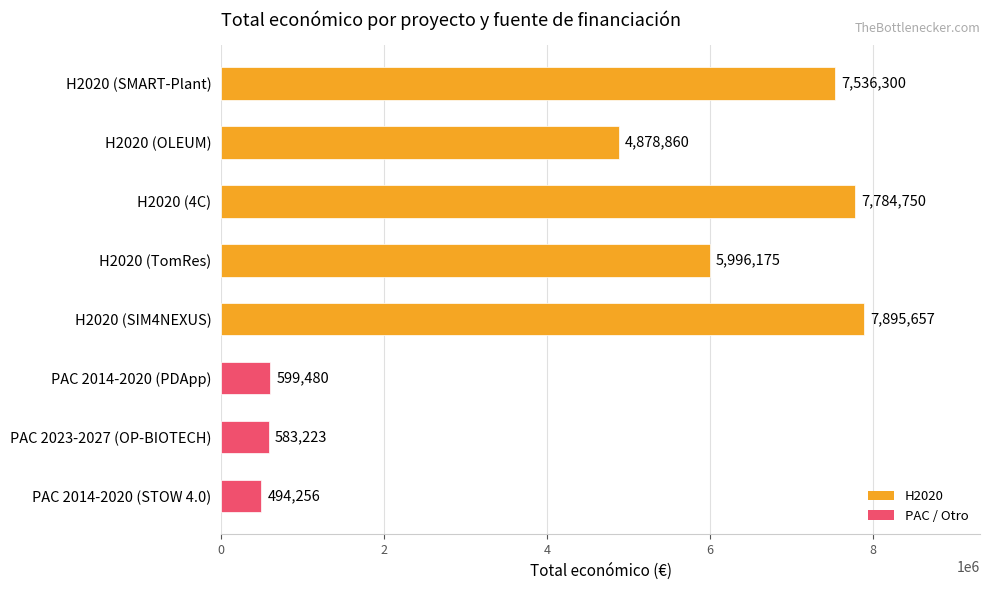

The value at PAC 2023-2027 (OP-BIOTECH) is 148329. True or false?

False